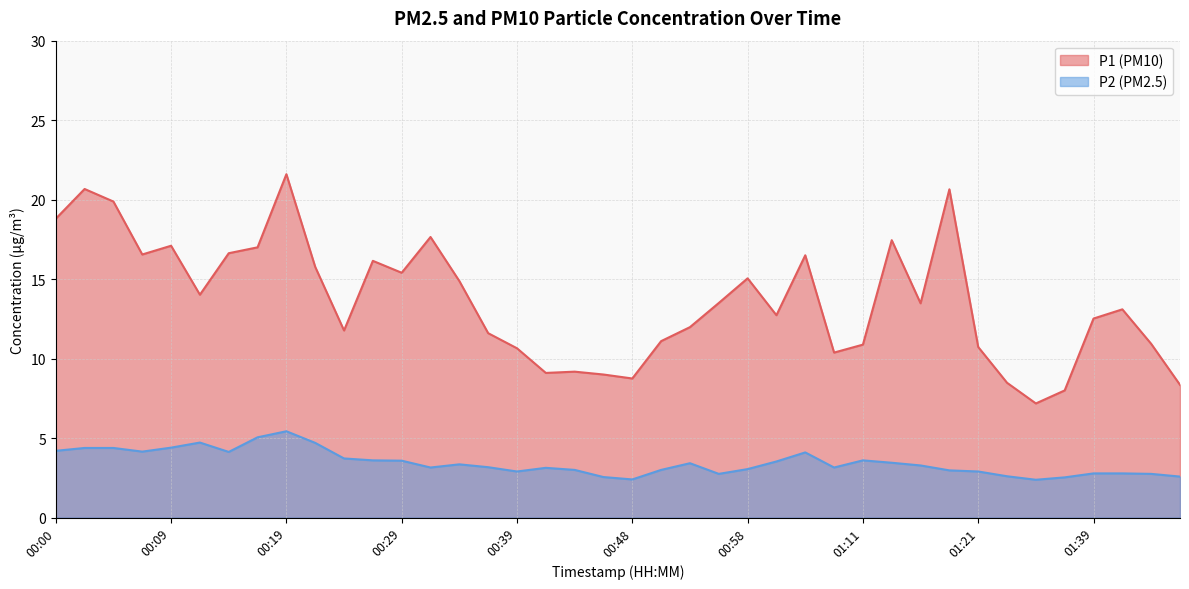

How many values in the P1 series are below 13?

19